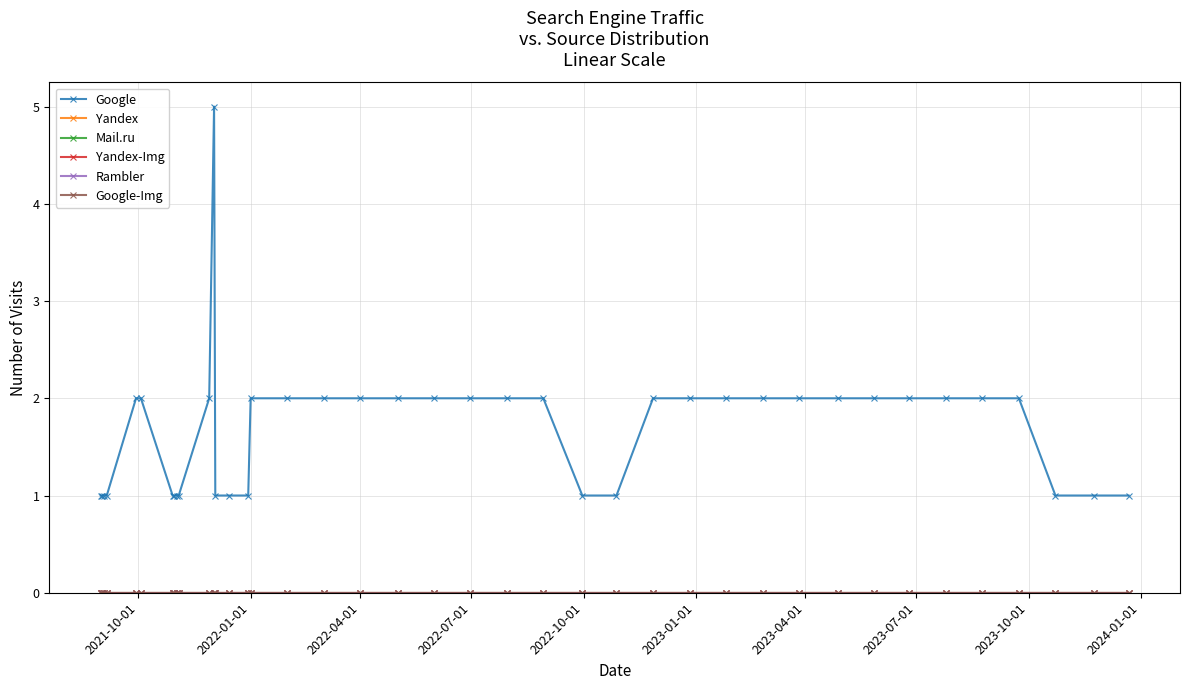

Is this an area chart (filled region under the line)?

No